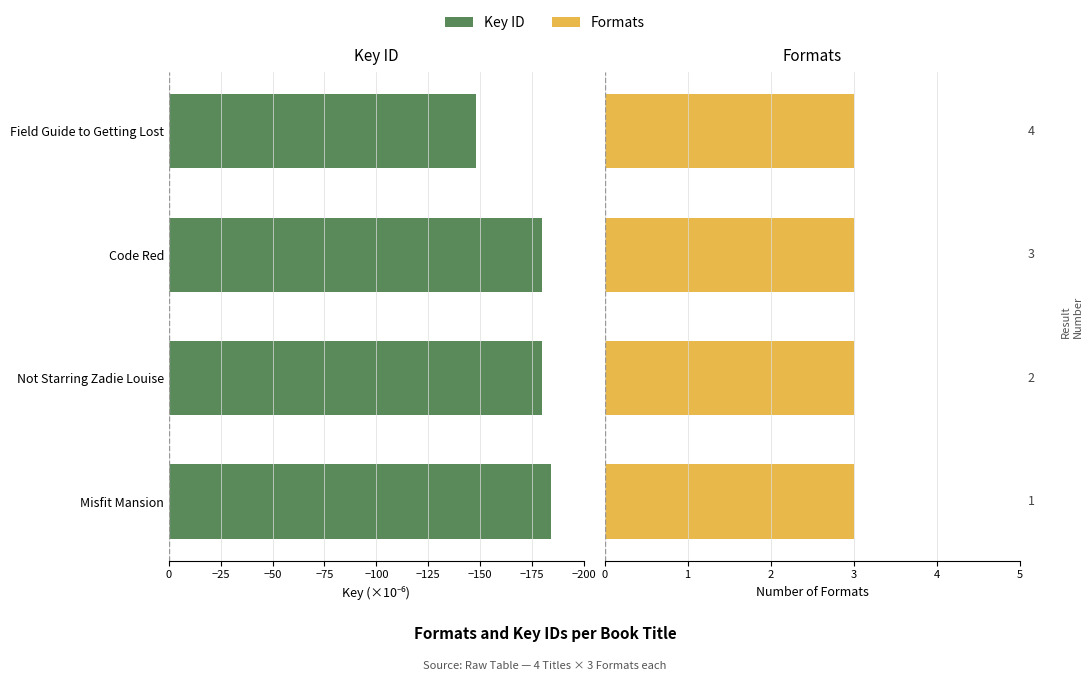

Is it true that Key (×10⁻⁶) equals -147.8 at Field Guide to Getting Lost?

True